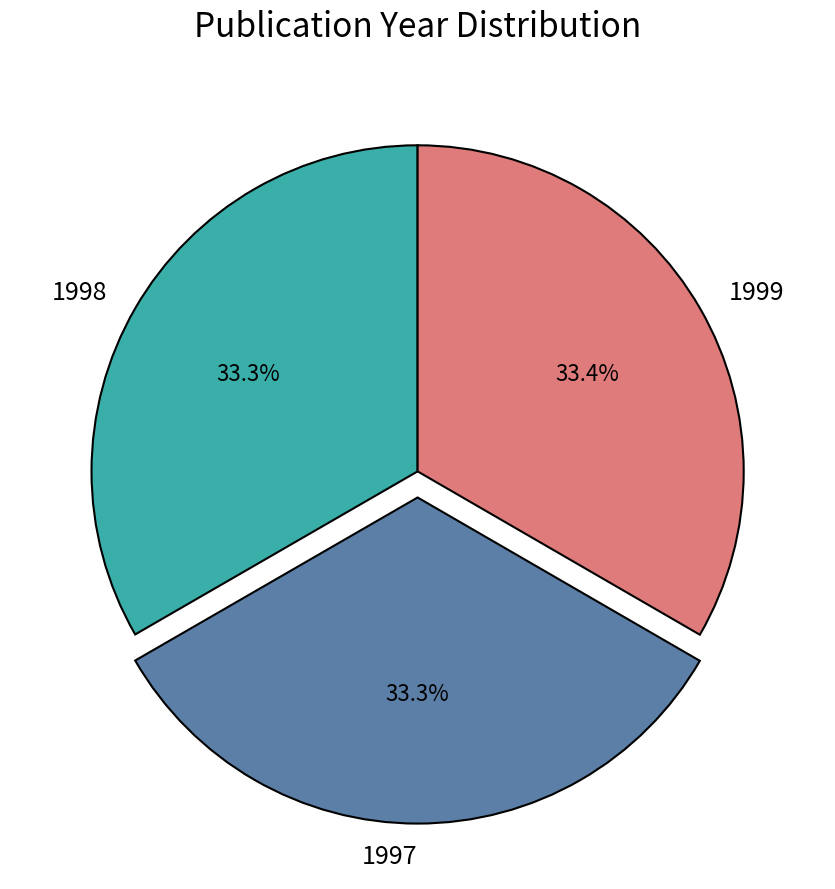

The 1997 slice represents 33% of the pie. True or false?

True